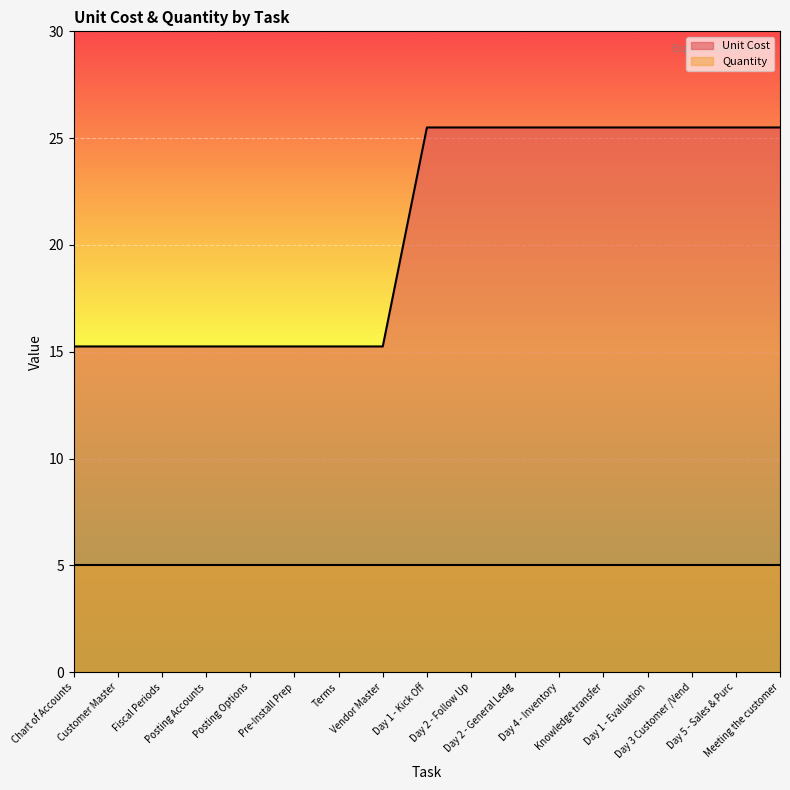

The chart shows a value of 25.5 at Knowledge transfer. True or false?

True